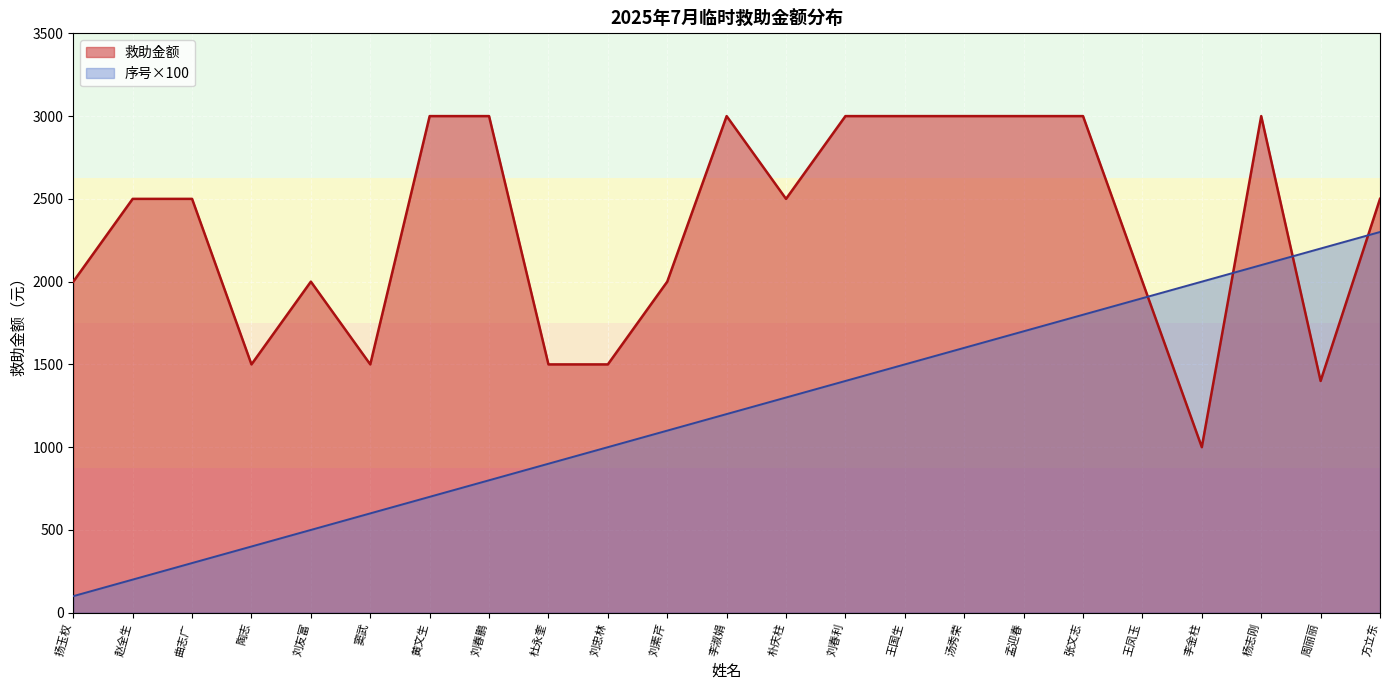

True or false: 救助金额 and 序号 intersect in this chart.

True